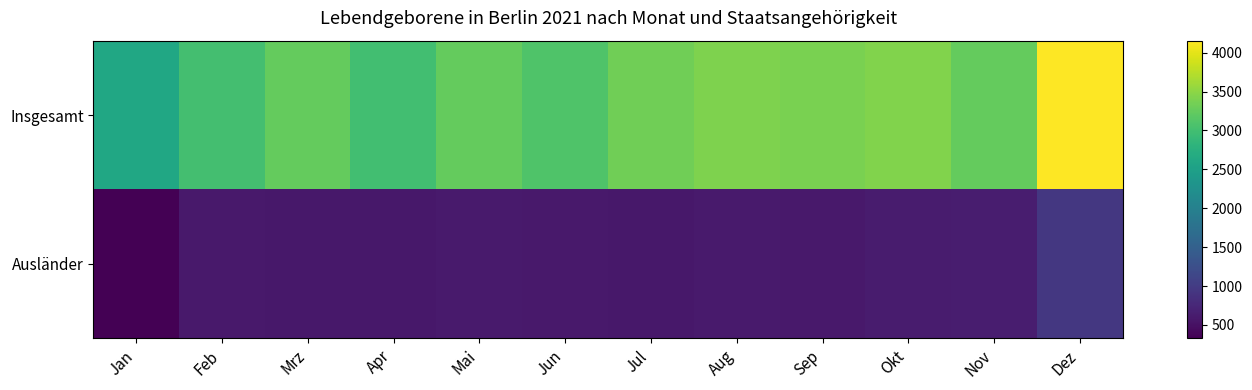

Reading right to left, extract all data points from this chart.

Insgesamt: Dez=4154	Nov=3250	Okt=3434	Sep=3385	Aug=3408	Jul=3330	Jun=3096	Mai=3244	Apr=3000	Mrz=3247	Feb=3018	Jan=2601
Ausländer: Dez=956	Nov=637	Okt=624	Sep=589	Aug=609	Jul=578	Jun=597	Mai=605	Apr=572	Mrz=576	Feb=591	Jan=329